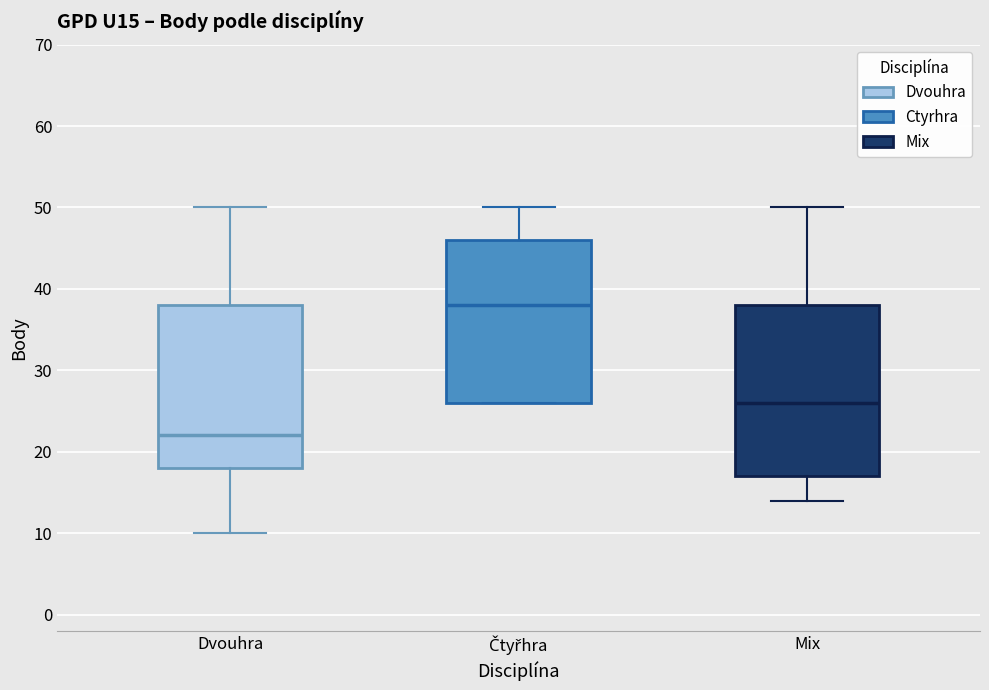

Where does the upper whisker of the box for Dvouhra end on the y-axis? The values are not printed on the chart, so give them approximately, as read against the axis.

50